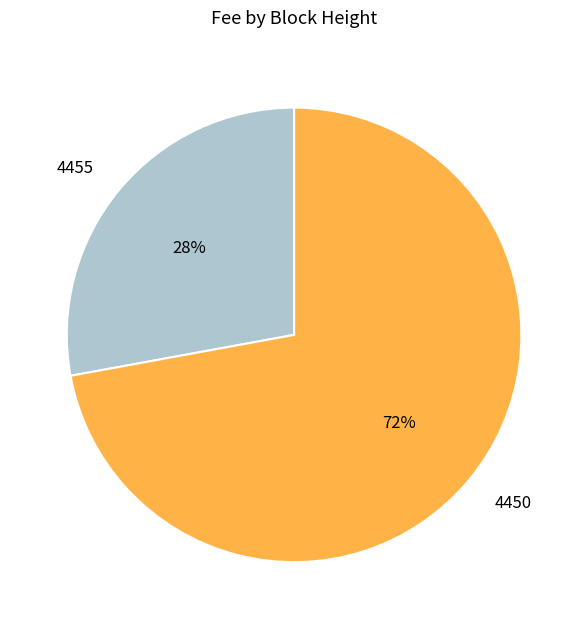

The 4450 slice represents 72% of the pie. True or false?

True